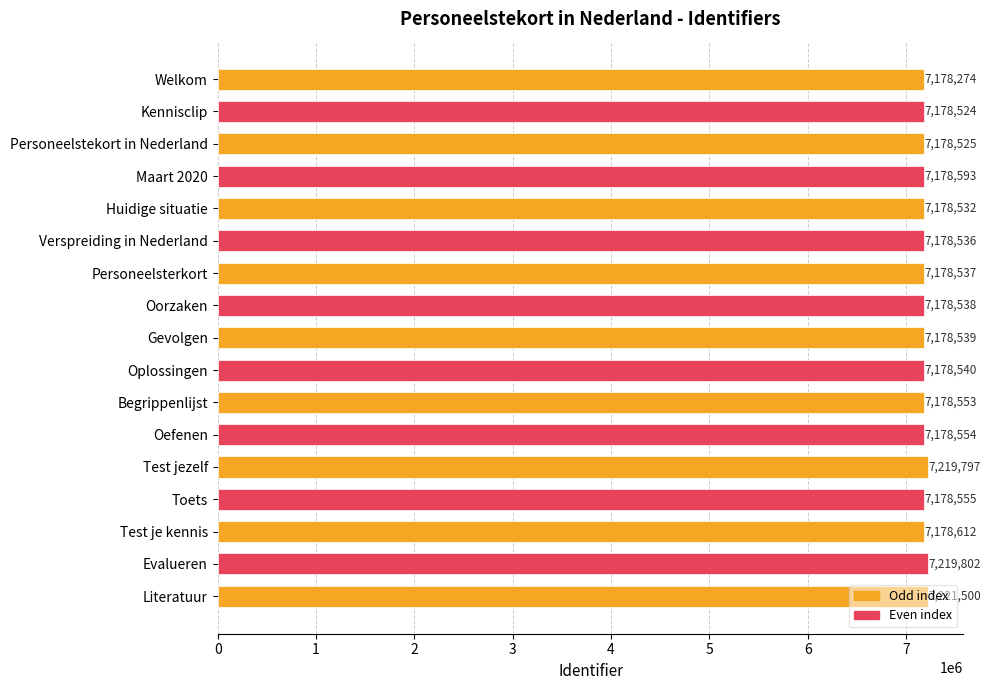

What is the label of the 2nd bar from the bottom?

Evalueren